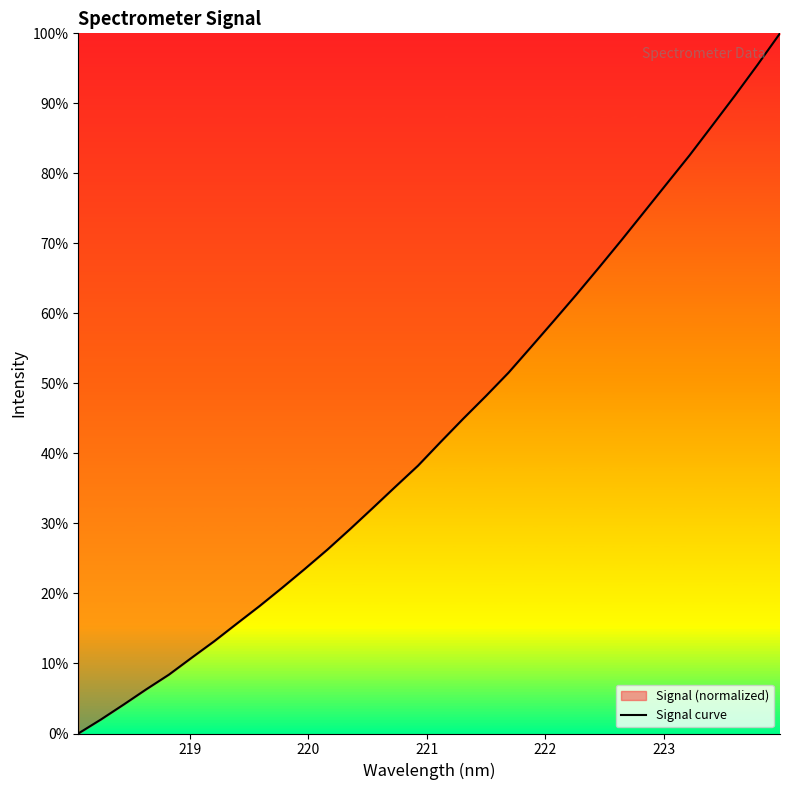

What is the difference between the maximum and minimum values?

100.0